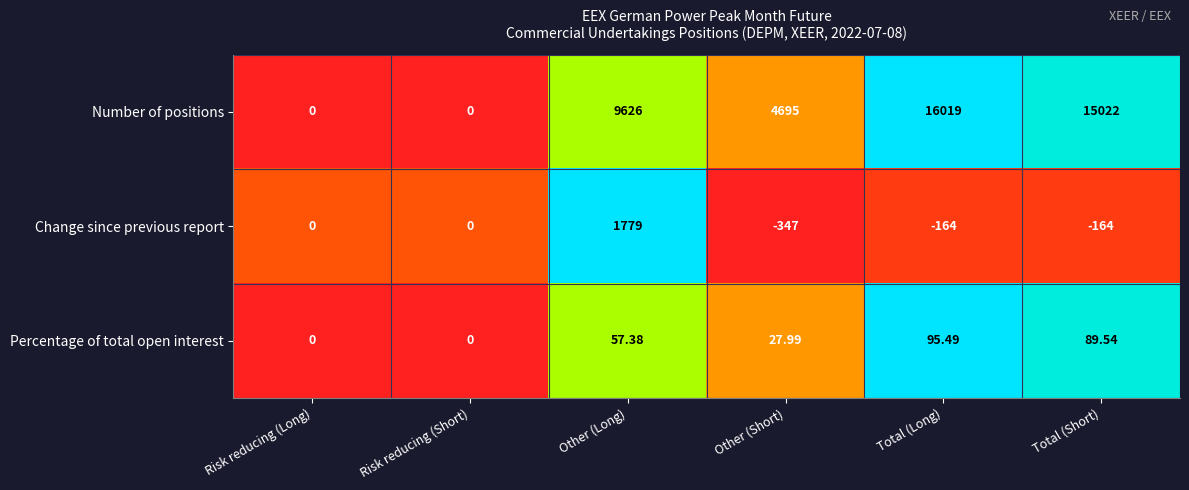

Which series has the largest total across all categories?

Number of positions